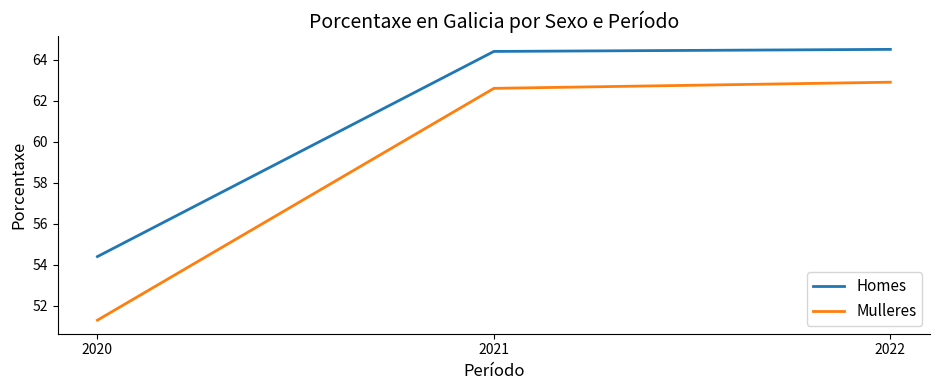

Which label corresponds to the smallest value in the chart?

2020